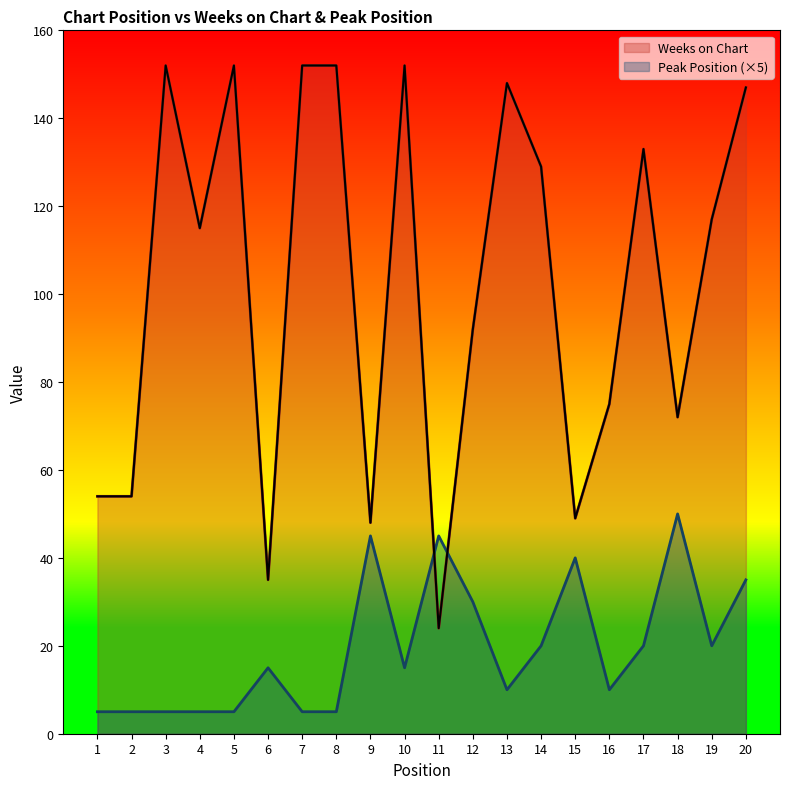

What is the value of the Peak Position point at the 20th from the left?

35